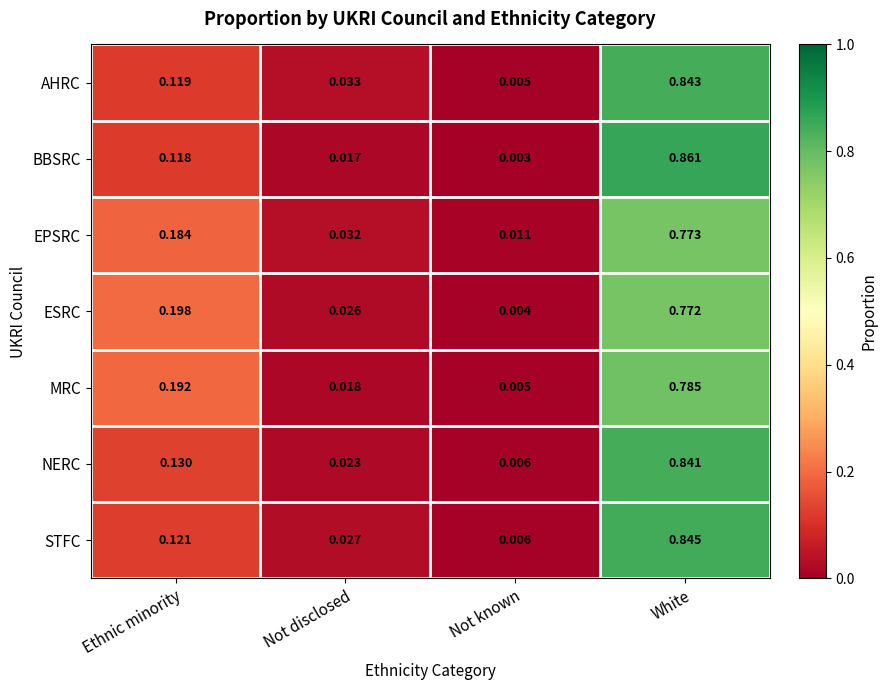

At White, list the series in order from largest to smallest.

BBSRC, STFC, AHRC, NERC, MRC, EPSRC, ESRC